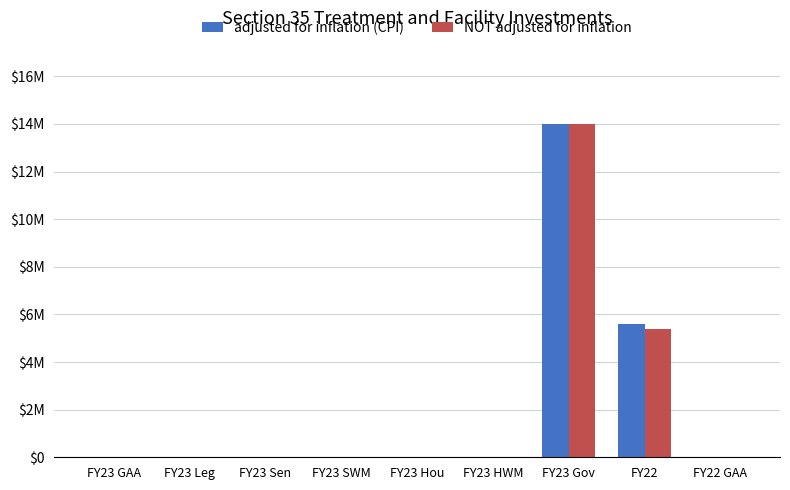

At which label does adjusted for inflation (CPI) reach its peak?

FY23 Gov